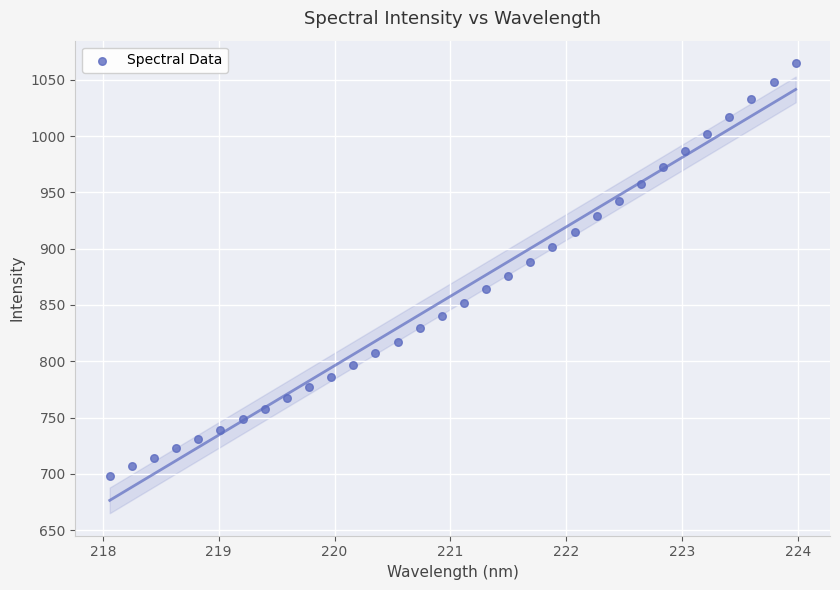

What is the range of X values (max minus min)?

5.9